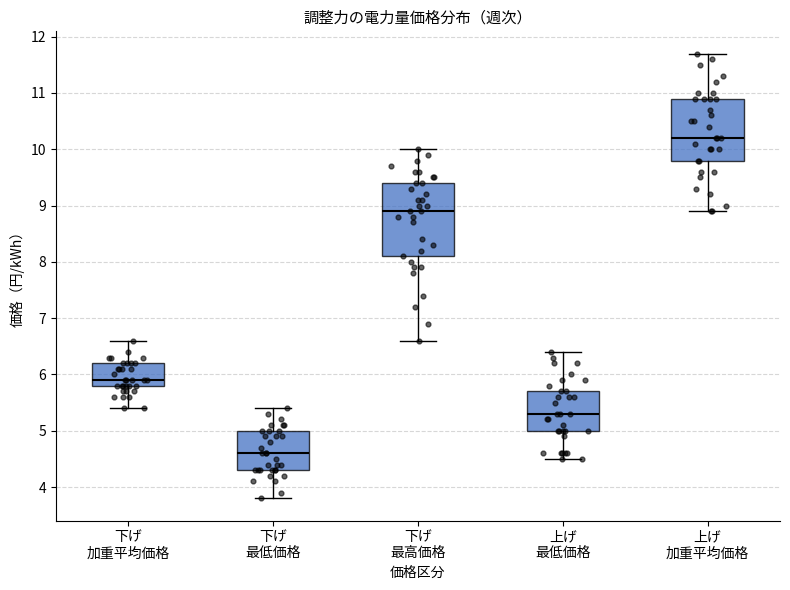

Which box's median line is the lowest?

下げ 最低価格